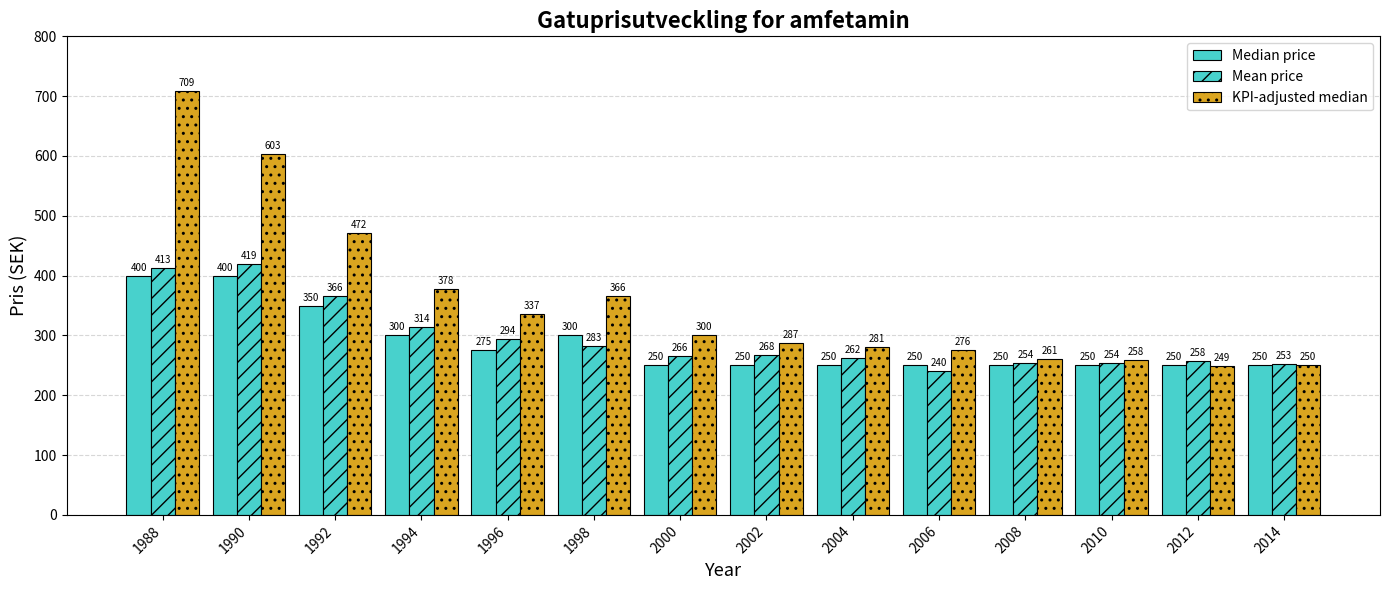

Reading right to left, extract all data points from this chart.

Median price: 250.0	250.0	250.0	250.0	250.0	250.0	250.0	250.0	300.0	275.0	300.0	350.0	400.0	400.0
Mean price: 253.0	258.0	254.0	254.0	240.0	262.0	268.0	266.0	283.0	294.0	314.0	366.0	419.0	413.0
KPI-adjusted median: 249.9	249.3	258.1	260.6	275.6	280.6	287.2	300.5	365.8	336.6	378.3	471.9	603.2	709.3